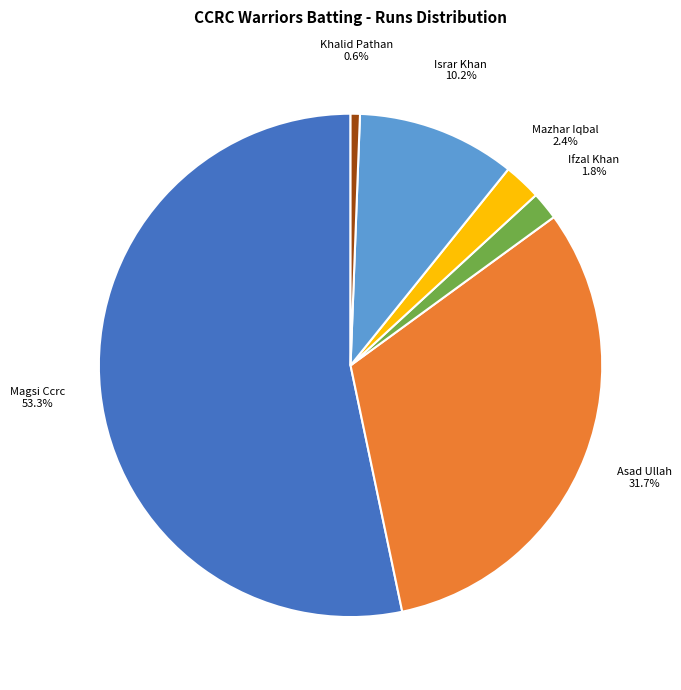

Which category has the biggest portion of the pie?

Magsi Ccrc